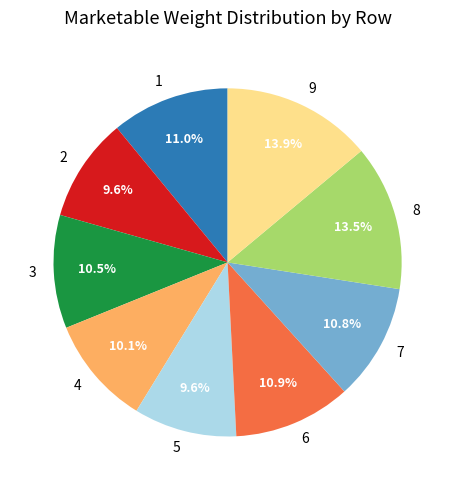

Does any single category account for the majority?

No